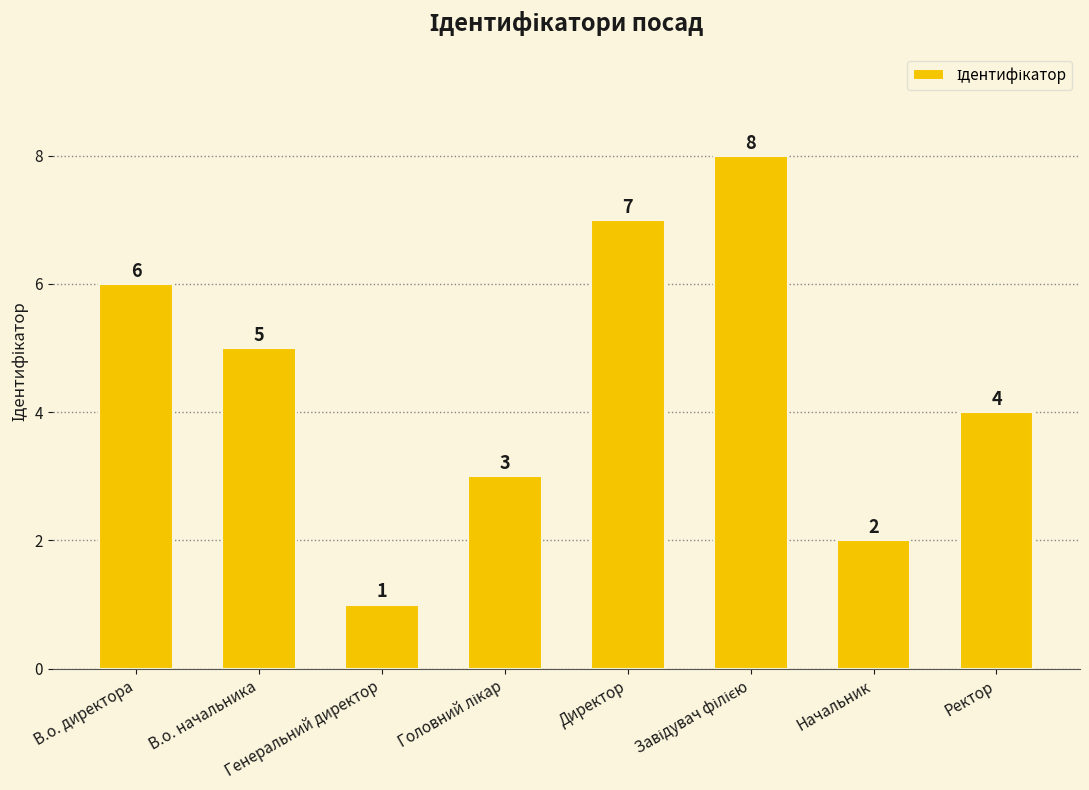

The chart shows a value of 7 at Директор. True or false?

True